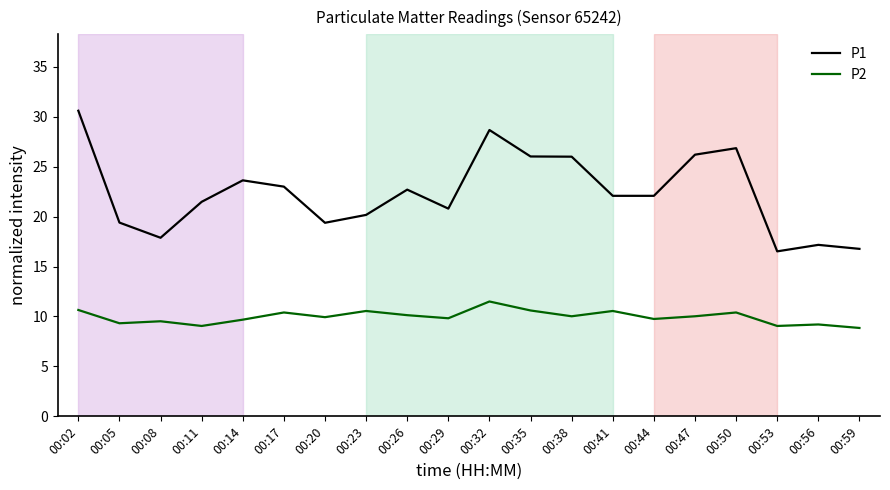

What is the maximum value for P2?

11.5